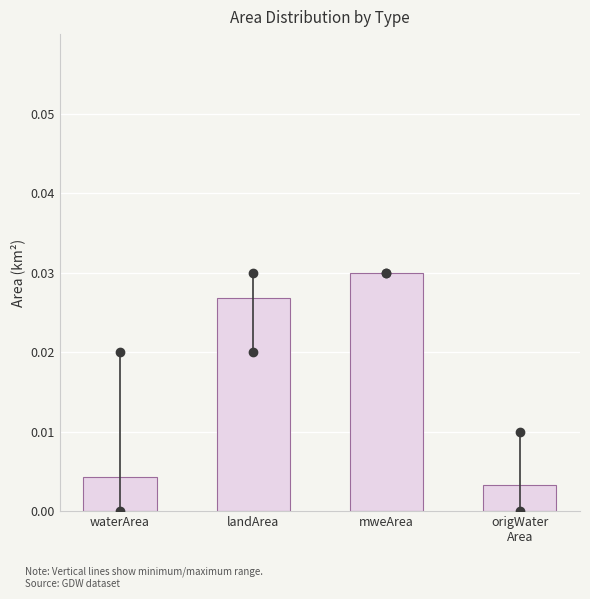

Between waterArea and landArea, which is larger?

landArea